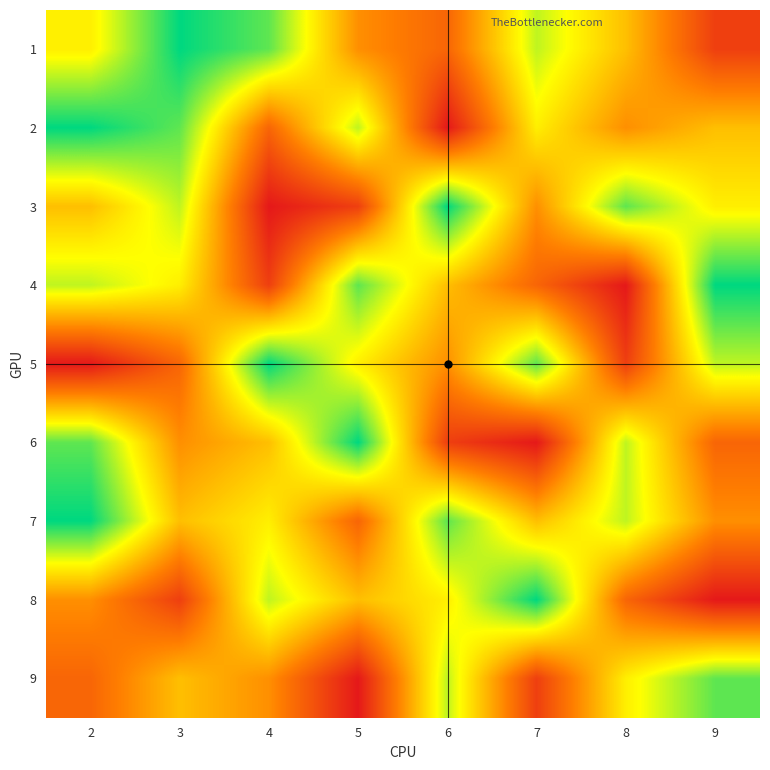

What is the maximum value shown in the chart?

9